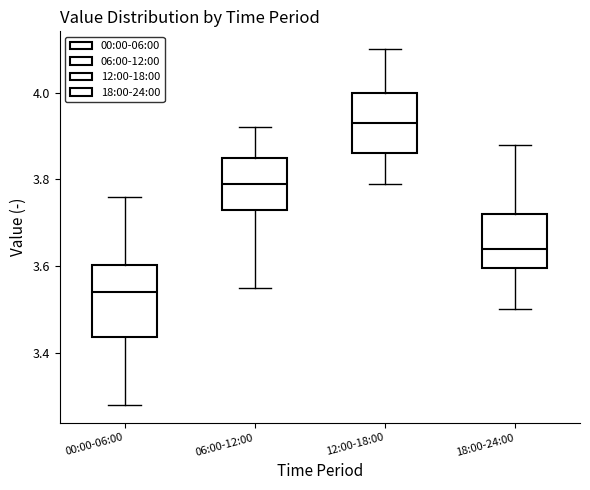

Reading left to right, read every box against the y-axis: the position of its median line, the range the box covers, and the ends of its whiskers. The values are not printed on the chart, so give them approximately, as read against the axis.

00:00-06:00: median 3.54, box 3.44 to 3.60, whiskers 3.28 to 3.76
06:00-12:00: median 3.80, box 3.74 to 3.86, whiskers 3.56 to 3.92
12:00-18:00: median 3.94, box 3.86 to 4.00, whiskers 3.80 to 4.10
18:00-24:00: median 3.64, box 3.60 to 3.72, whiskers 3.50 to 3.88